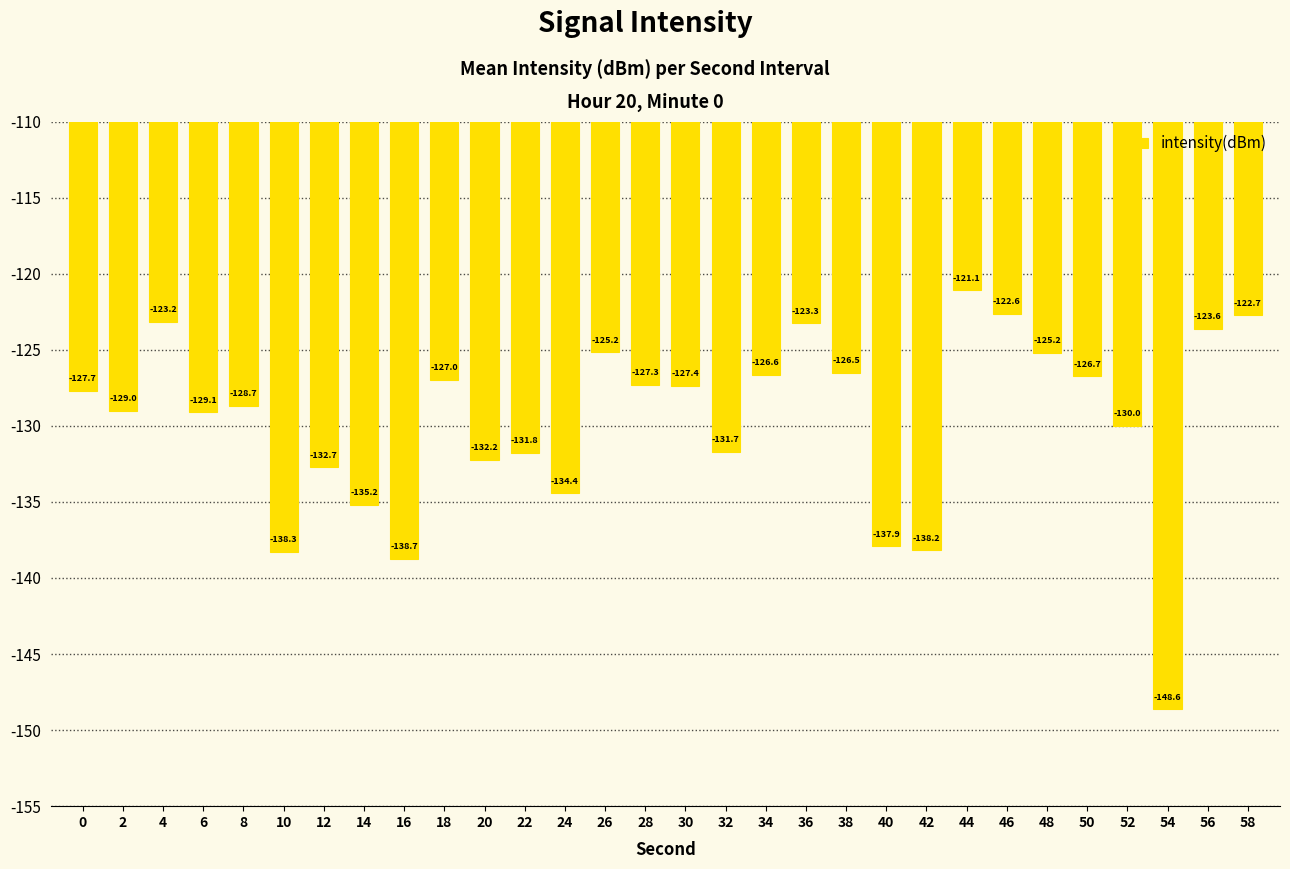

Are the bars horizontal?

No